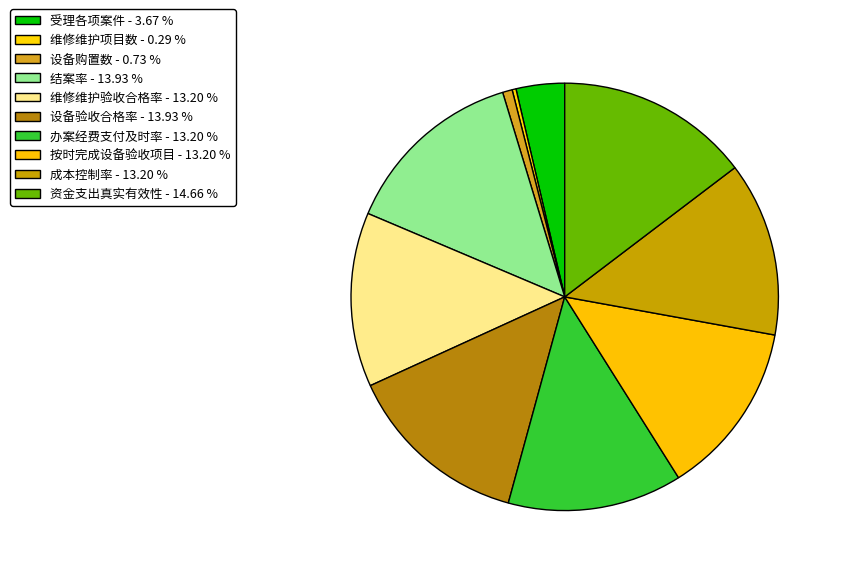

How many slices are in this pie chart?

10